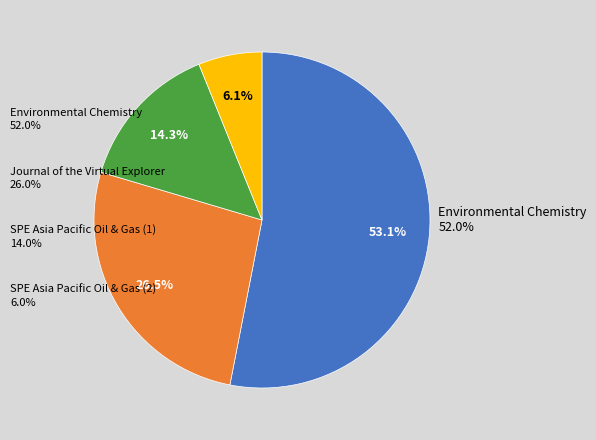

To the nearest percent, what is the average slice percentage?

25%